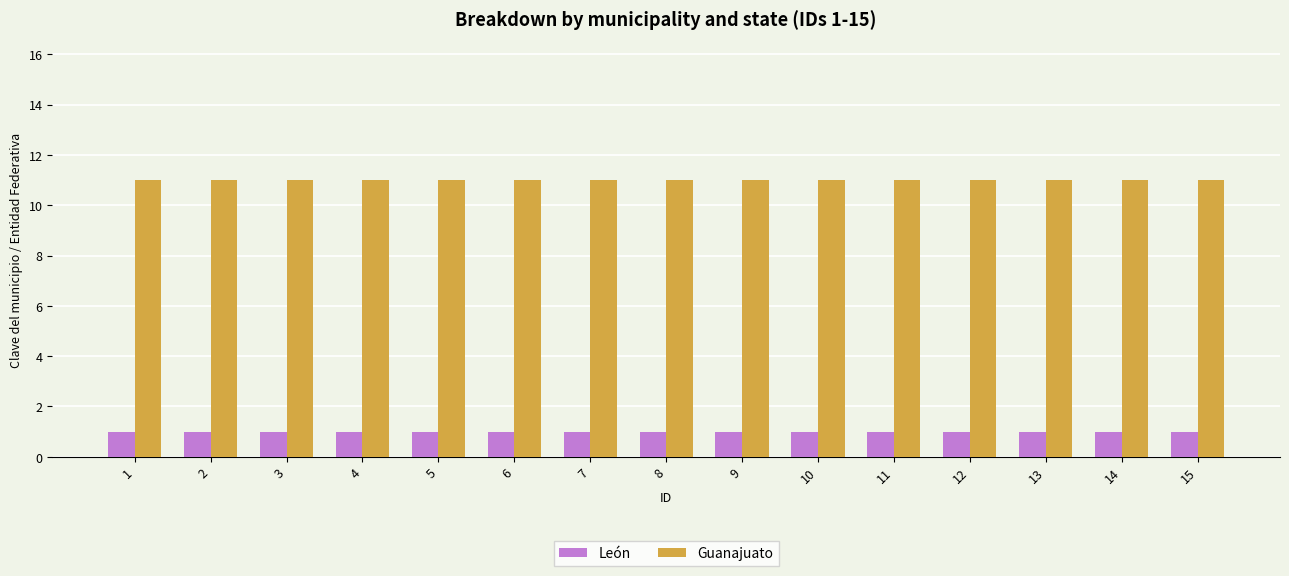

What is the average value of the Guanajuato series?

11